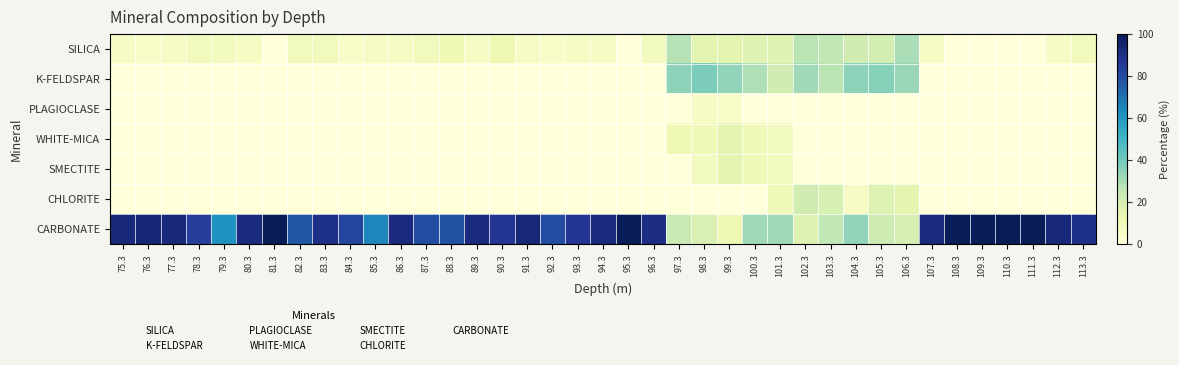

What is the total value across all series at 81.3?

100